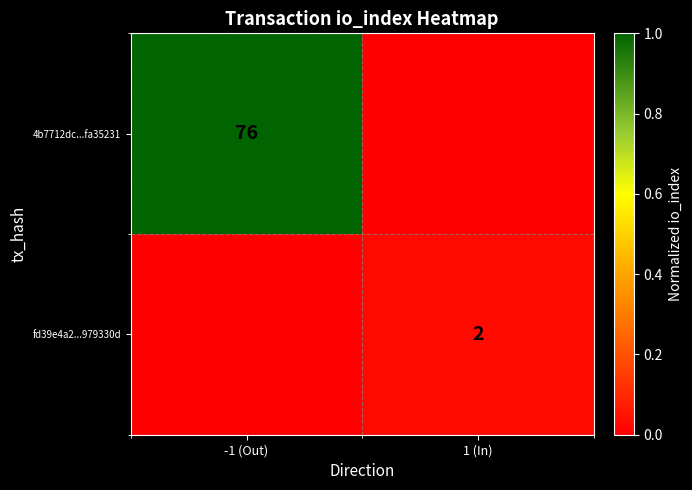

How many categories are shown in the chart?

2